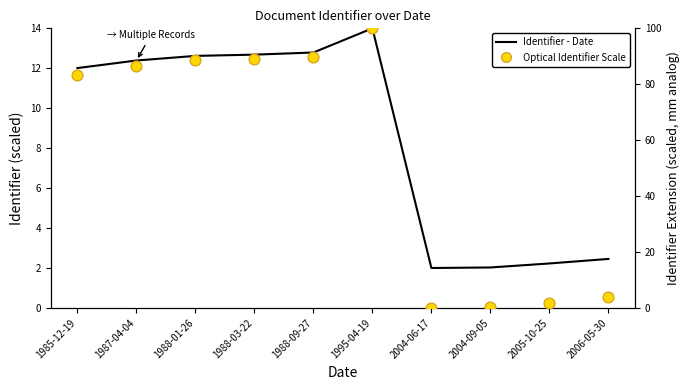

Which series has the widest spread of Y values?

Optical Identifier Scale